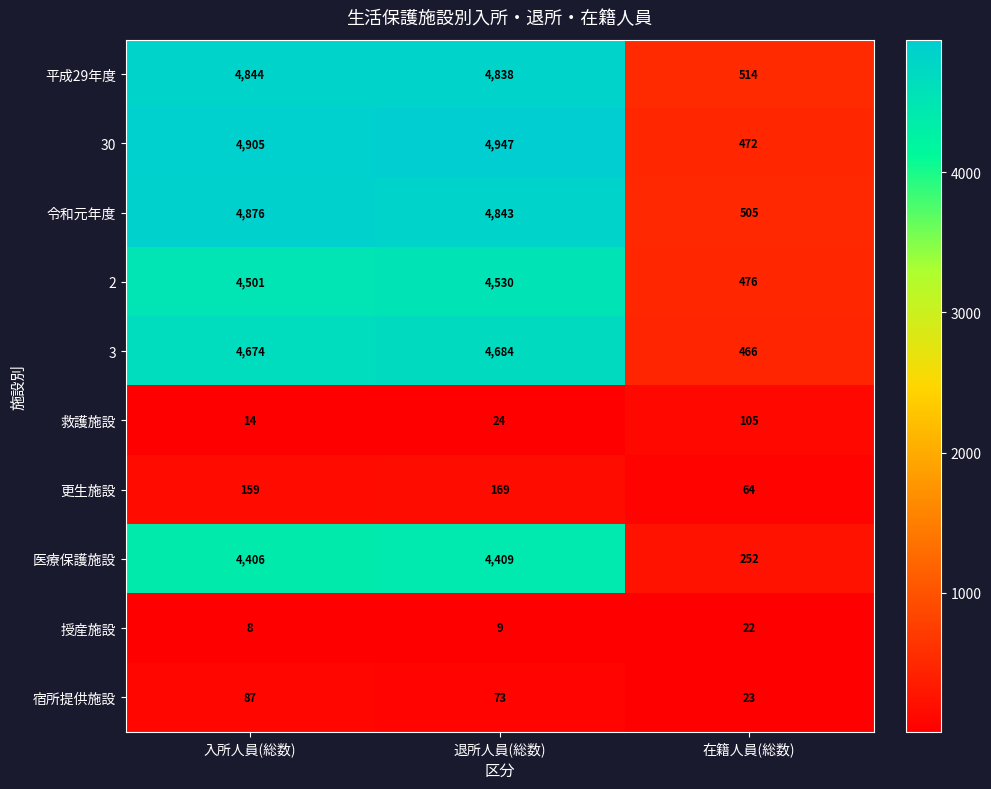

How many distinct data groups are displayed?

10